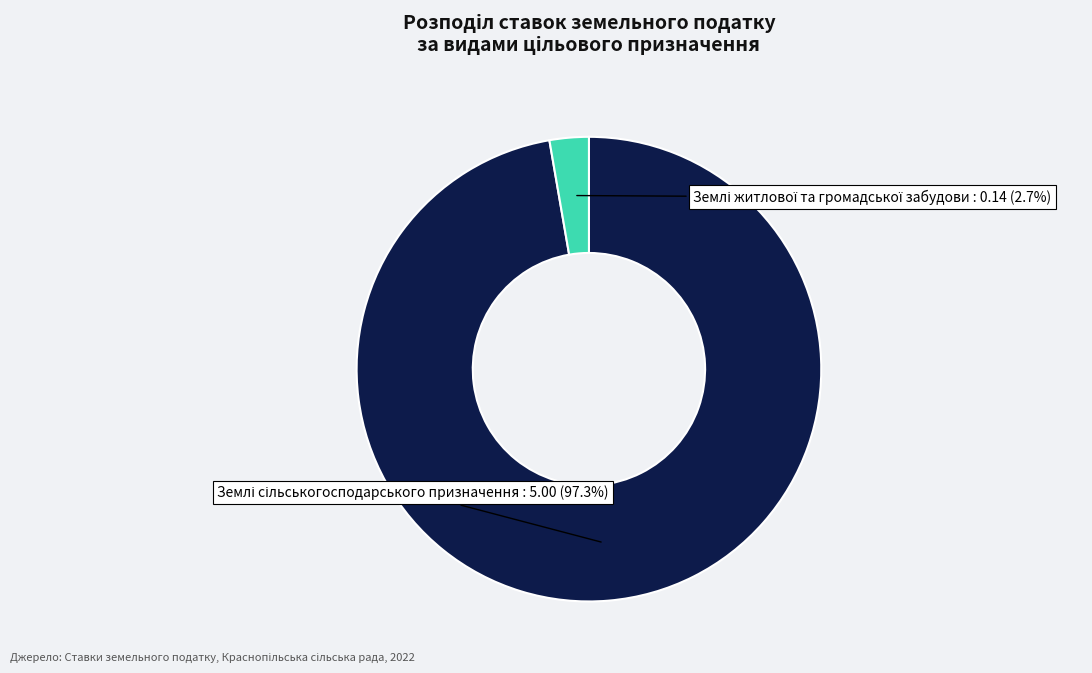

Is there a majority slice in this chart?

Yes